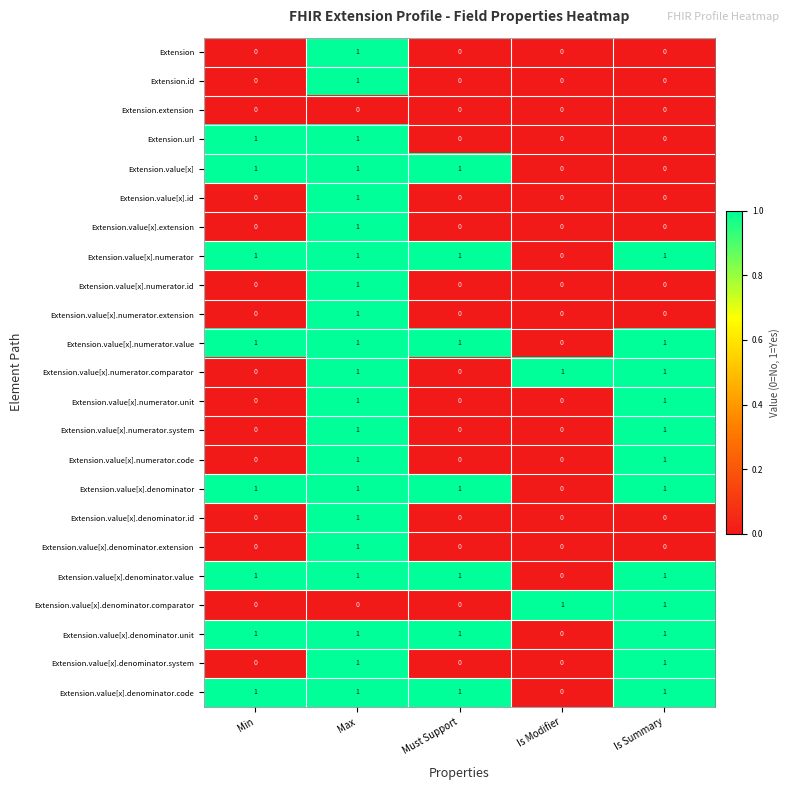

At which category is the sum across all series the highest?

Max